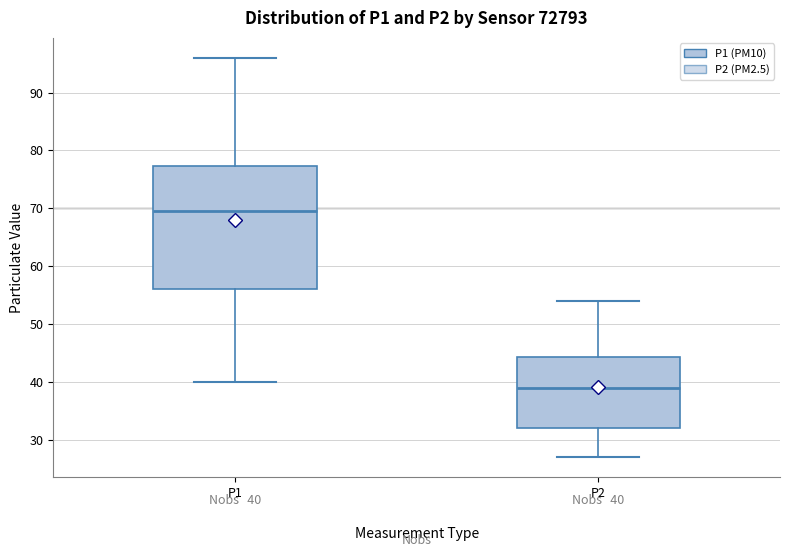

Which box has the highest median line?

P1